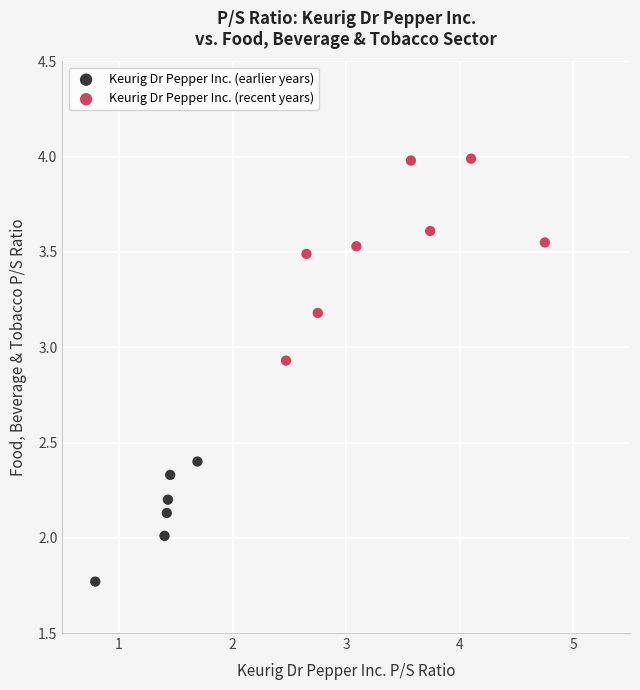

Which series reaches the maximum Y coordinate?

Keurig Dr Pepper Inc. (recent years)